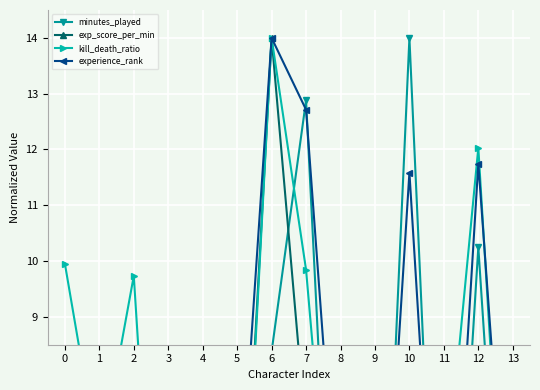

Where is exp_score_per_min nearest to the value 7?

7